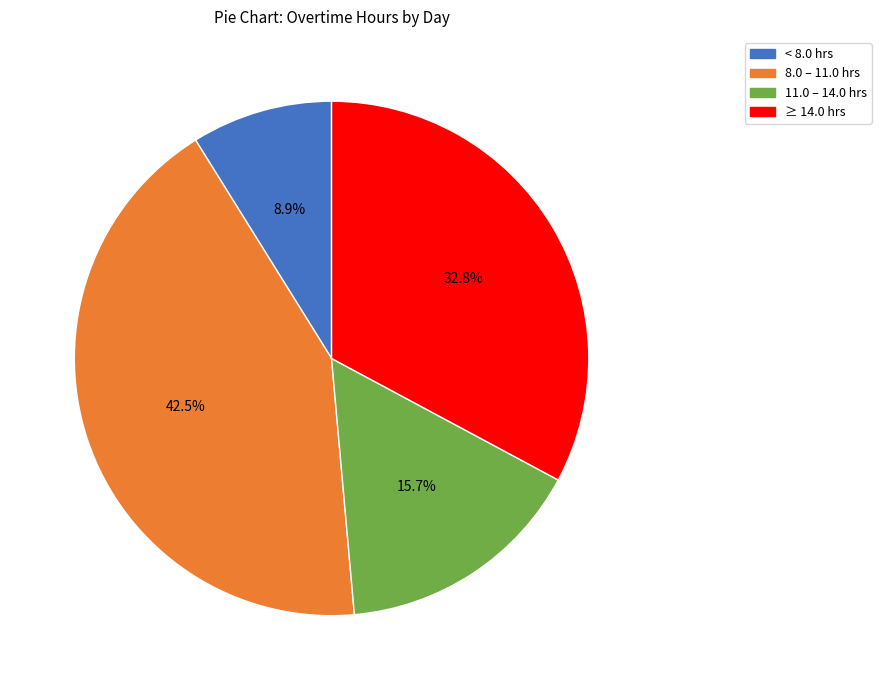

Is there a majority slice in this chart?

No